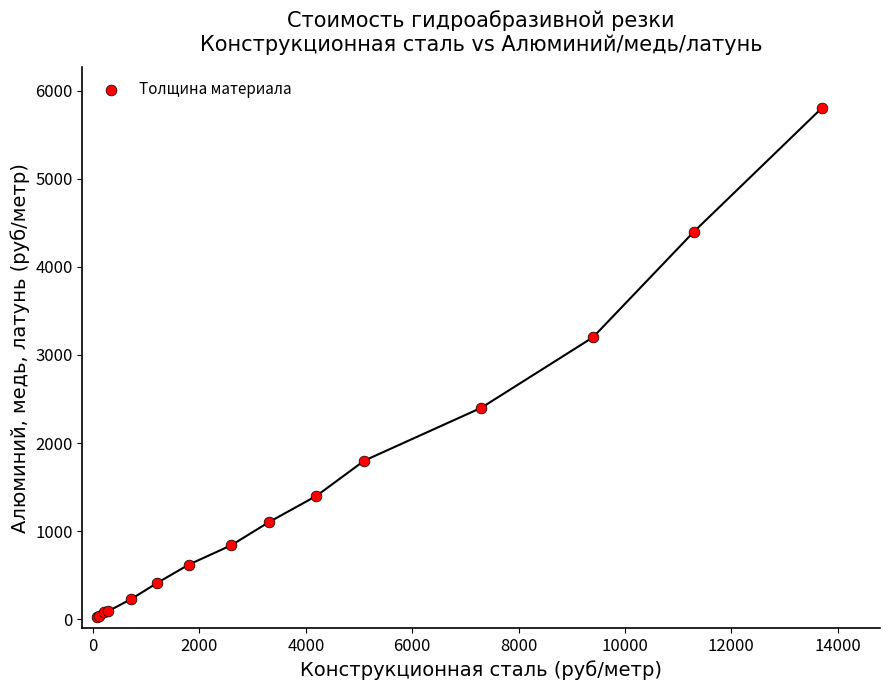

What Y value in the scatter plot is closest to 2915?

3200